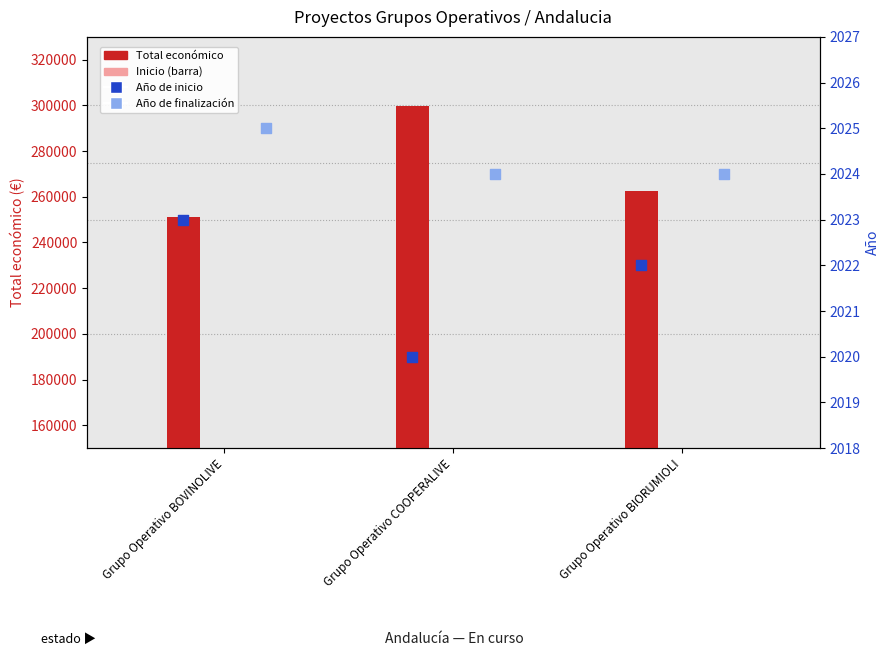

What is the total value across all series at Grupo Operativo BOVINOLIVE?

255333